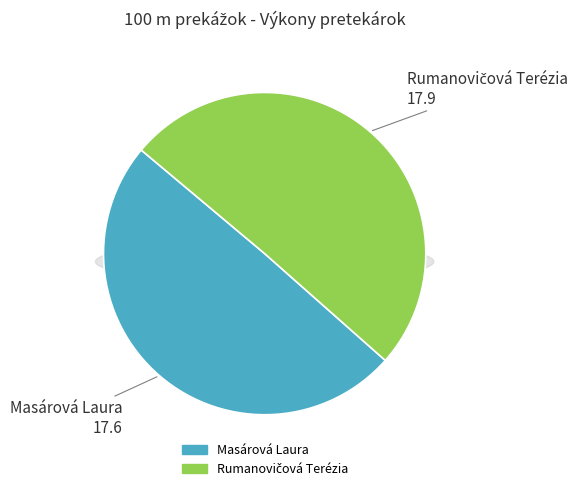

To the nearest percent, what portion does Masárová Laura represent?

50%